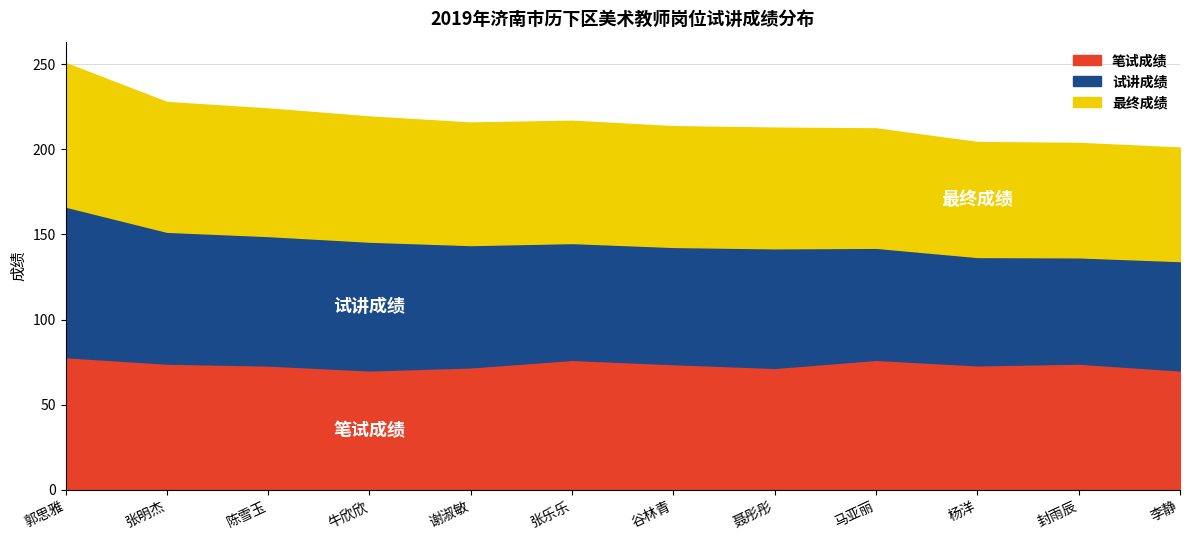

Between 聂彤彤 and 杨洋, which series saw the biggest shift?

试讲成绩